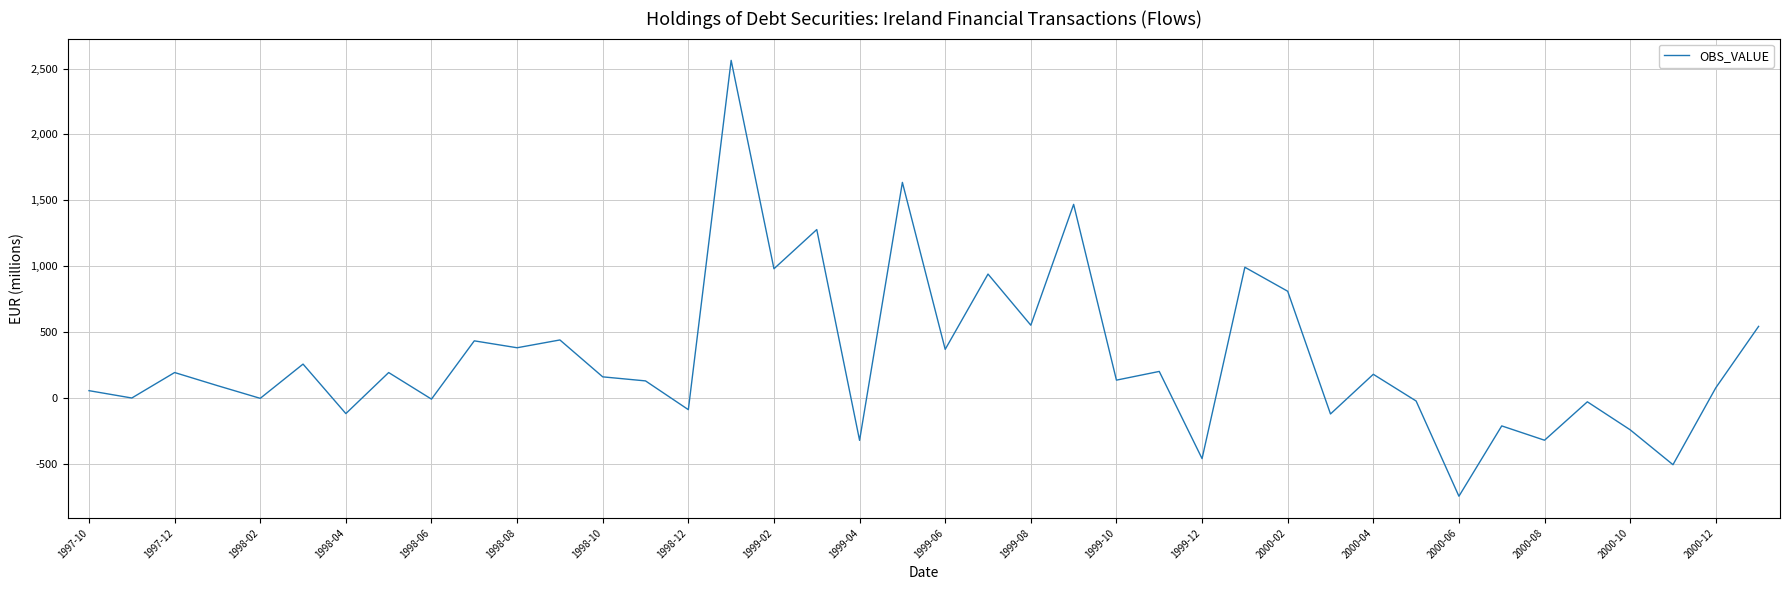

What is the minimum value shown in the chart?

-745.5